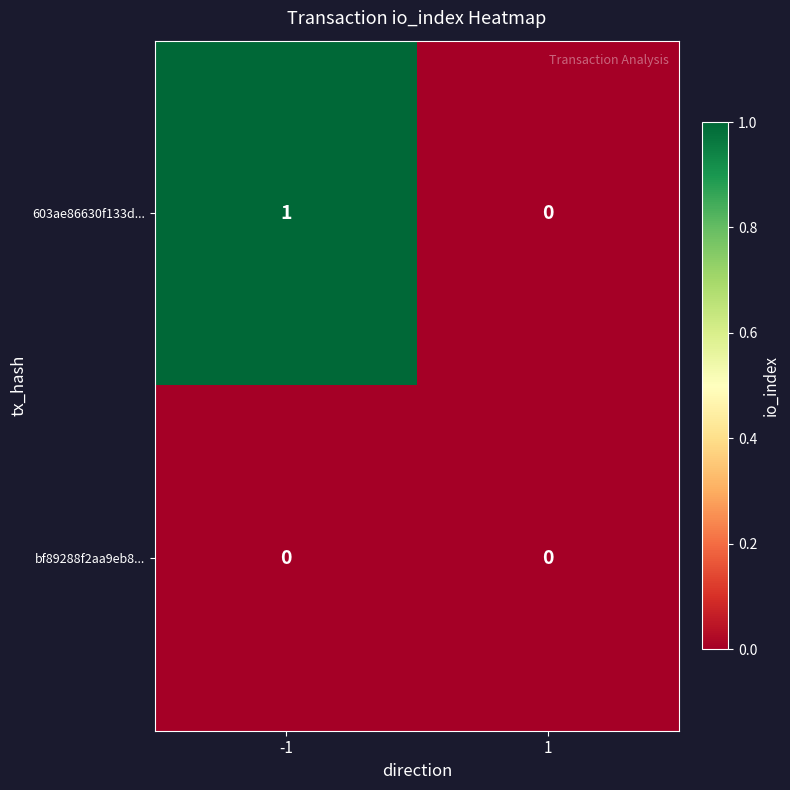

Is the value of bf89288f2aa9eb8... at -1 greater than the value of 603ae86630f133d... at -1?

No